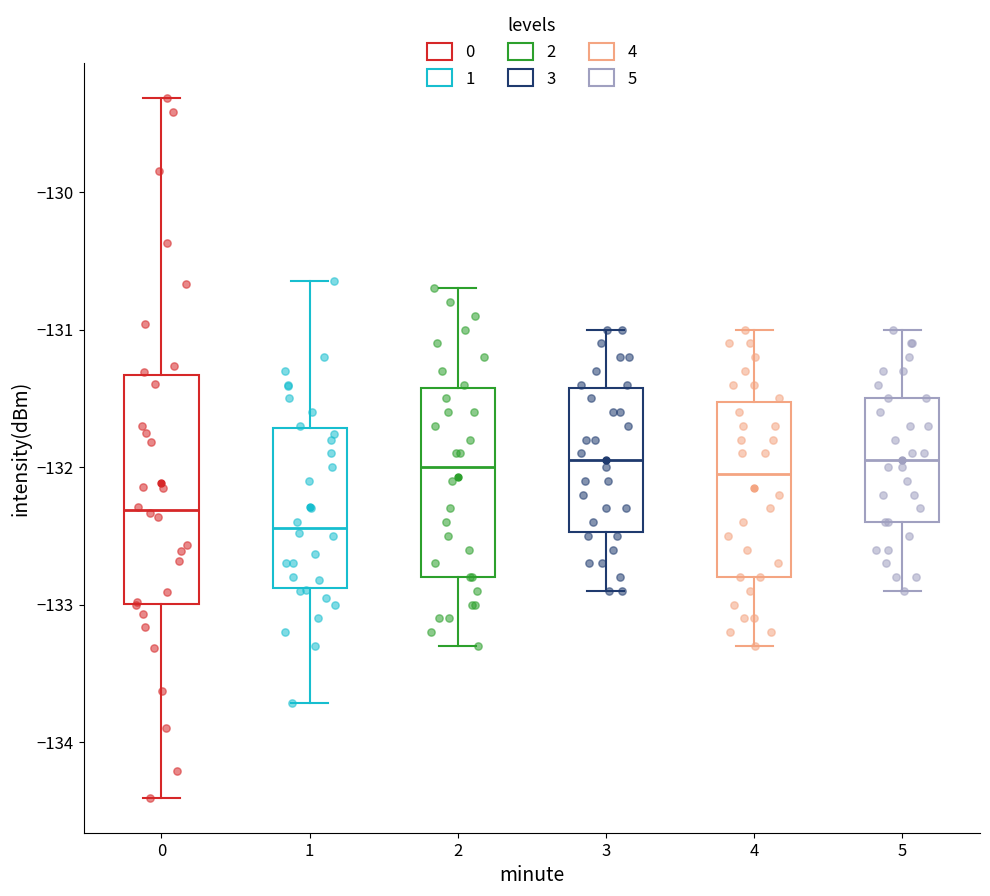

Reading left to right, read every box against the y-axis: the position of its median line, the range the box covers, and the ends of its whiskers. The values are not printed on the chart, so give them approximately, as read against the axis.

0: median -132.3, box -133.0 to -131.3, whiskers -134.4 to -129.3
1: median -132.4, box -132.9 to -131.7, whiskers -133.7 to -130.6
2: median -132.0, box -132.8 to -131.4, whiskers -133.3 to -130.7
3: median -131.9, box -132.5 to -131.4, whiskers -132.9 to -131.0
4: median -132.0, box -132.8 to -131.5, whiskers -133.3 to -131.0
5: median -131.9, box -132.4 to -131.5, whiskers -132.9 to -131.0